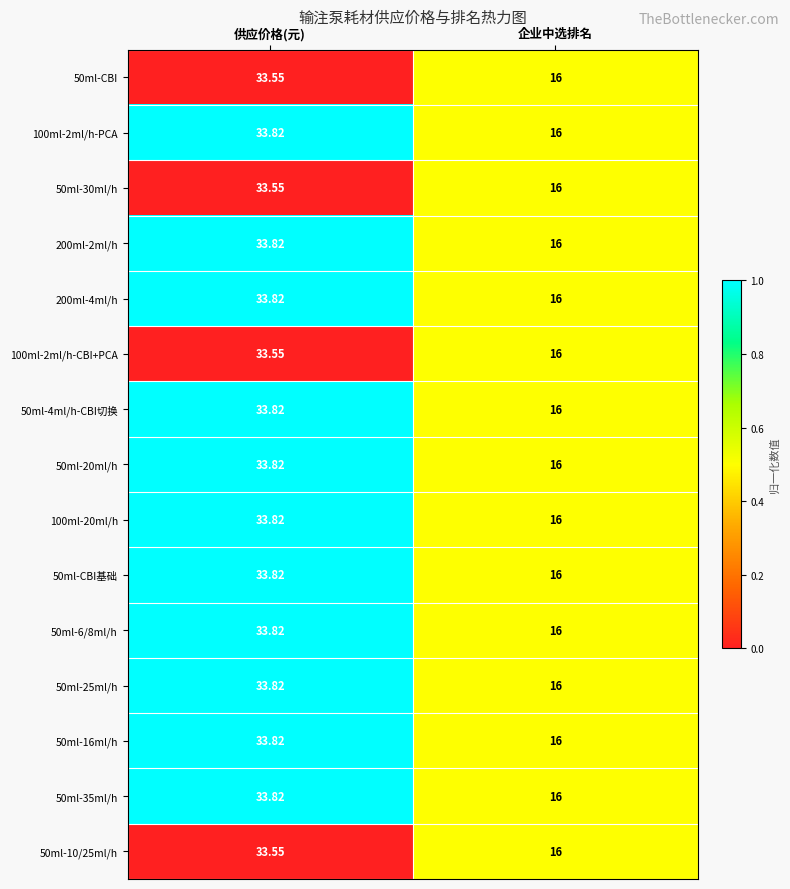

Is the value of 100ml-20ml/h at 企业中选排名 greater than the value of 50ml-25ml/h at 供应价格(元)?

No